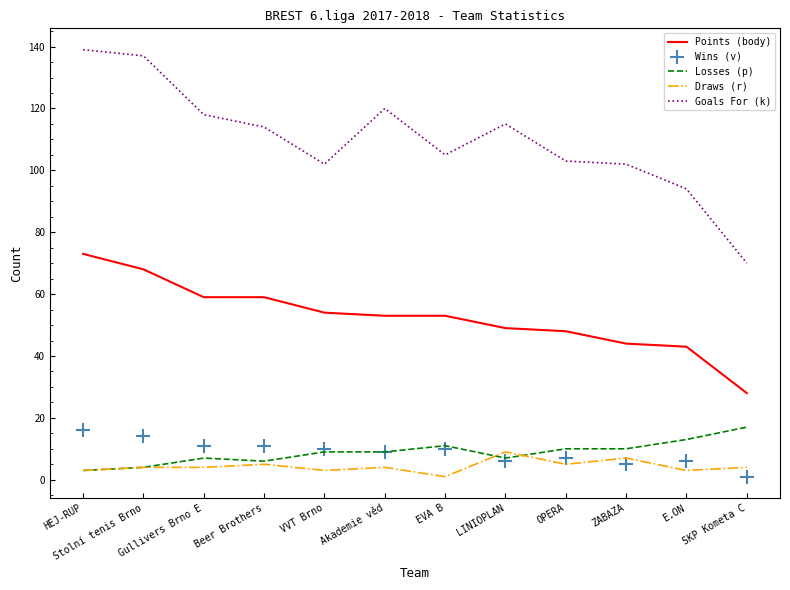

True or false: Wins (v) and Points (body) intersect in this chart.

False